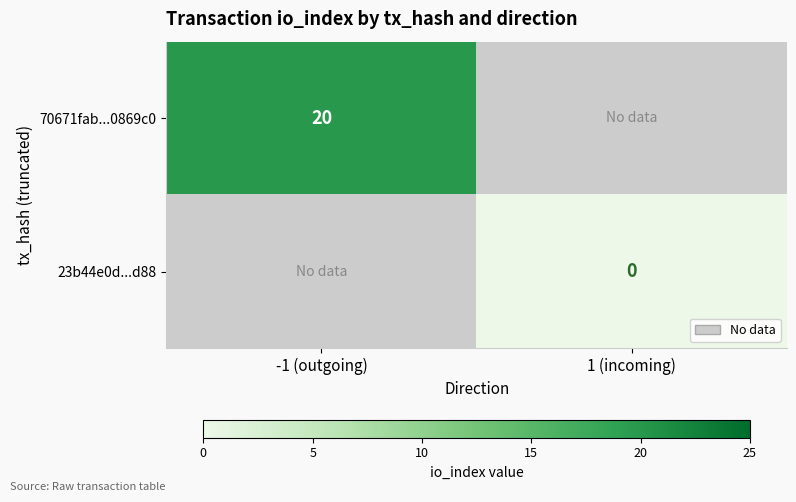

True or false: 70671fab...0869c0 has a value of 20 at -1 (outgoing).

True